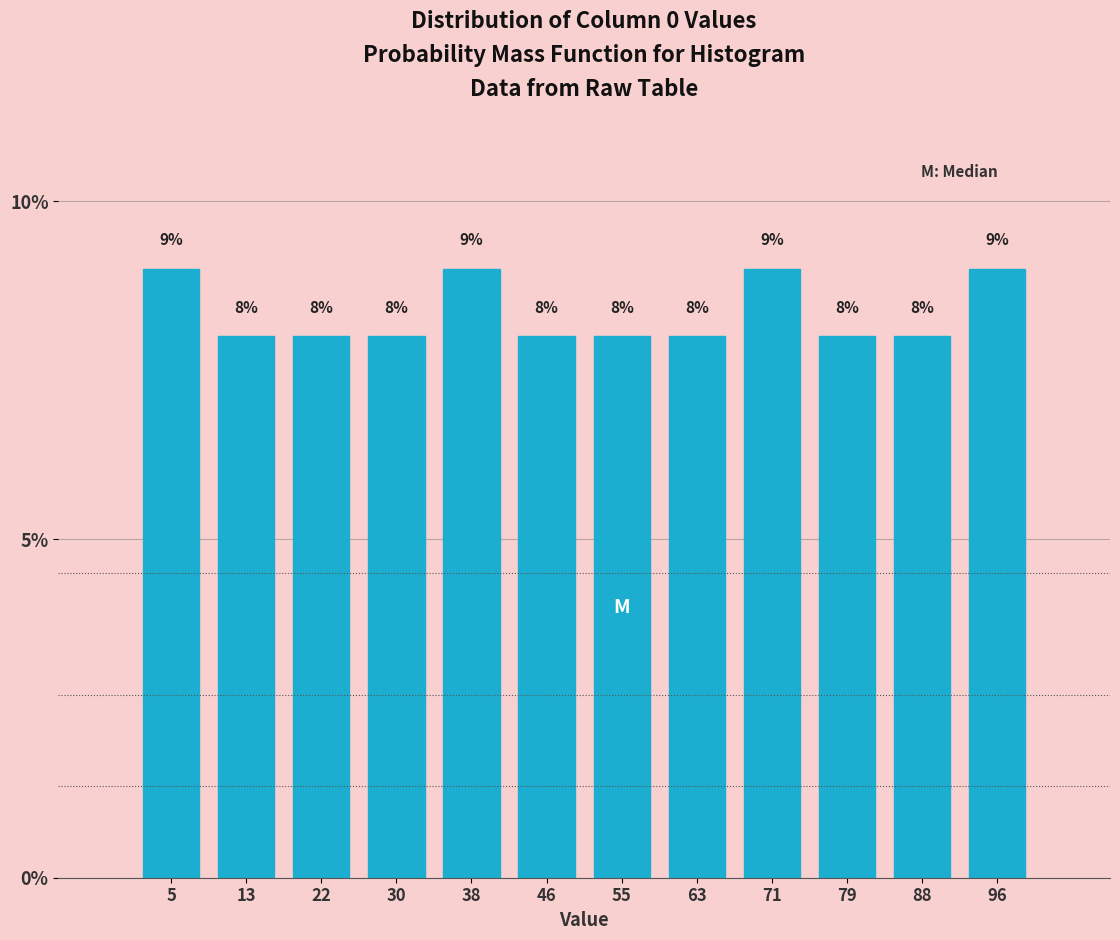

Reading left to right, transcribe this chart: for each bar, give the range it covers on the x-axis and its height. The bar edges are not printed on the chart, so give them approximately, as read against the axis.

1 to 9: 9
9 to 18: 8
18 to 26: 8
26 to 34: 8
34 to 42: 9
42 to 51: 8
51 to 59: 8
59 to 67: 8
67 to 75: 9
75 to 84: 8
84 to 92: 8
92 to 100: 9